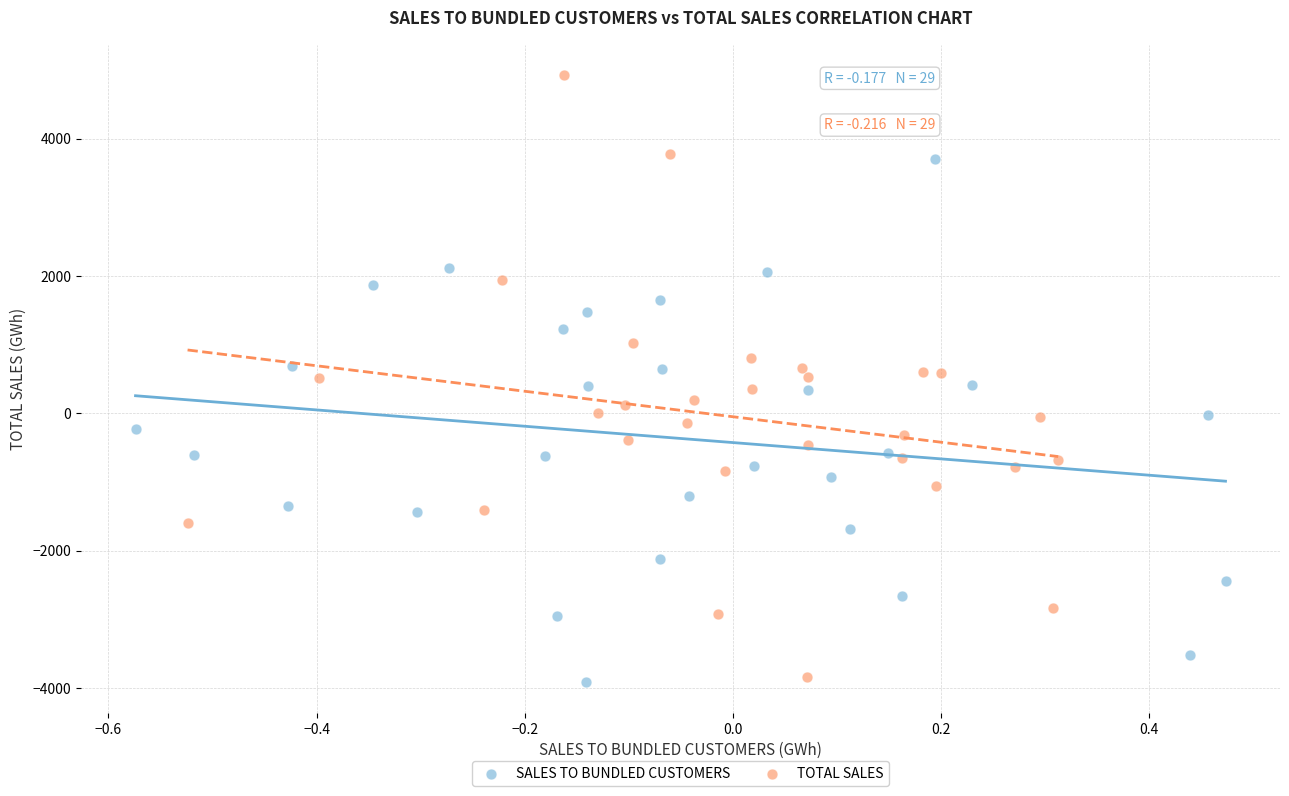

Which series has the widest spread of Y values?

TOTAL SALES